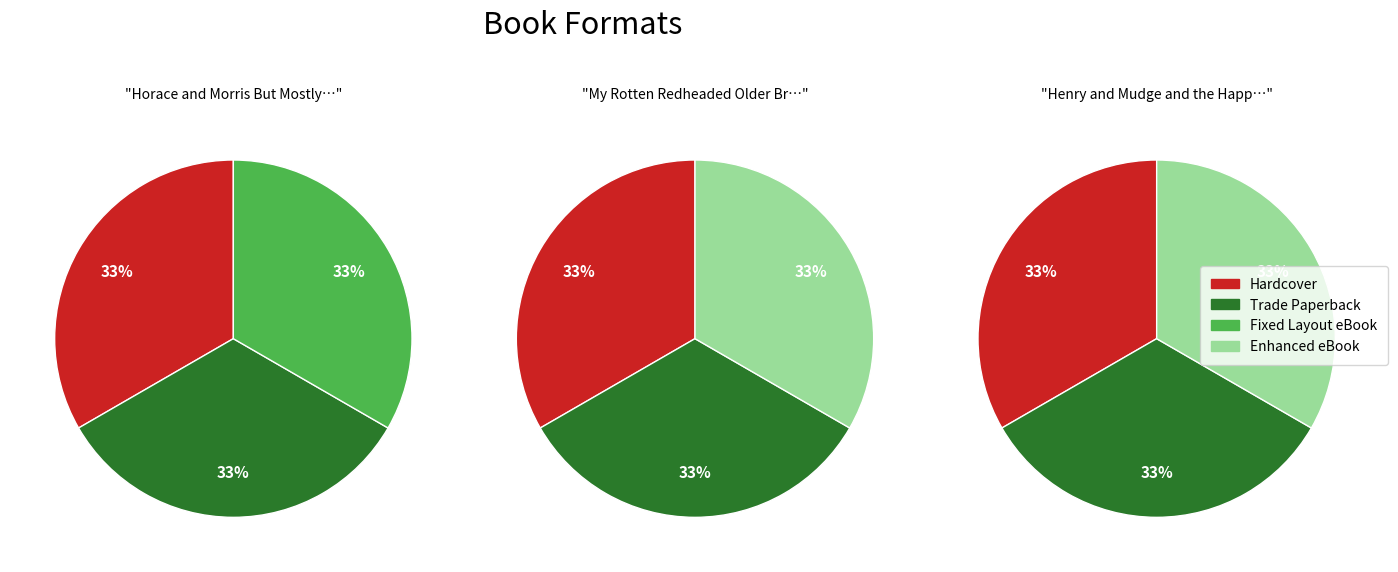

Is the sum of Henry and Mudge and the Happy Cat and Horace and Morris But Mostly Dolores greater than half?

Yes